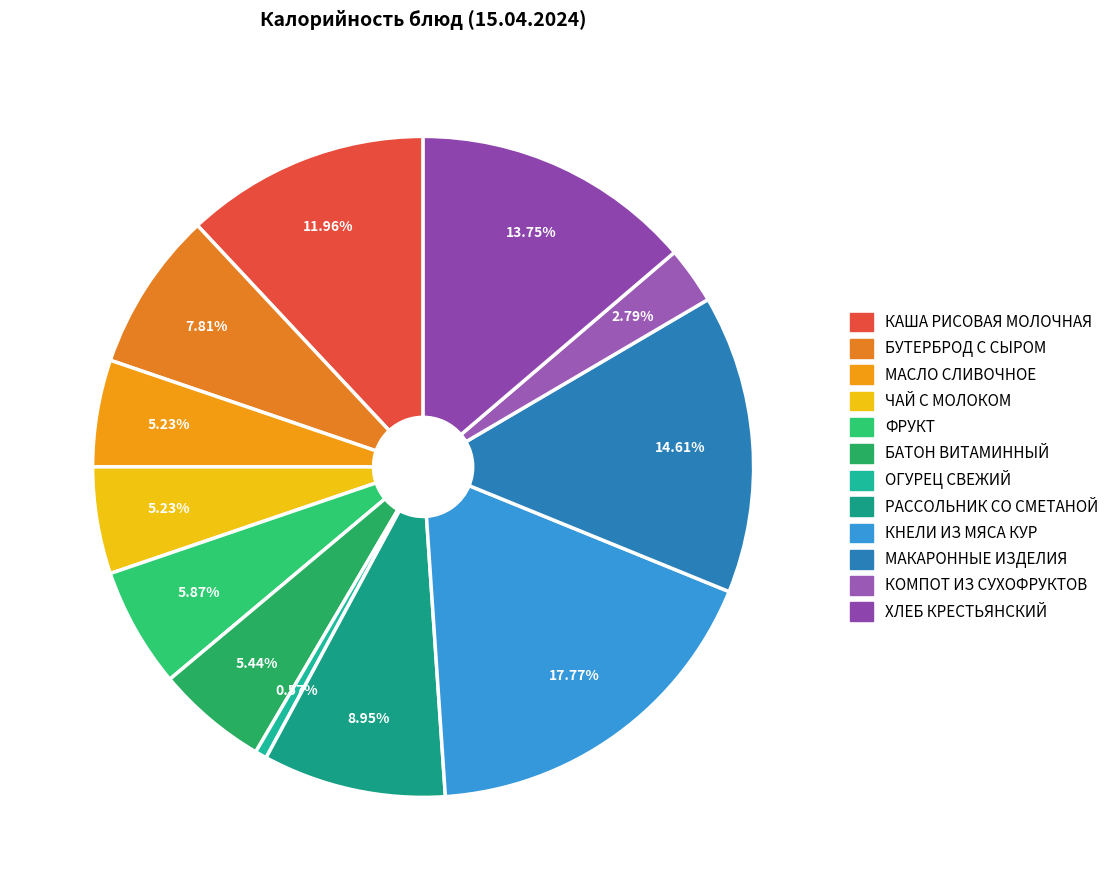

Combined, do ЧАЙ С МОЛОКОМ and ОГУРЕЦ СВЕЖИЙ account for over 50%?

No